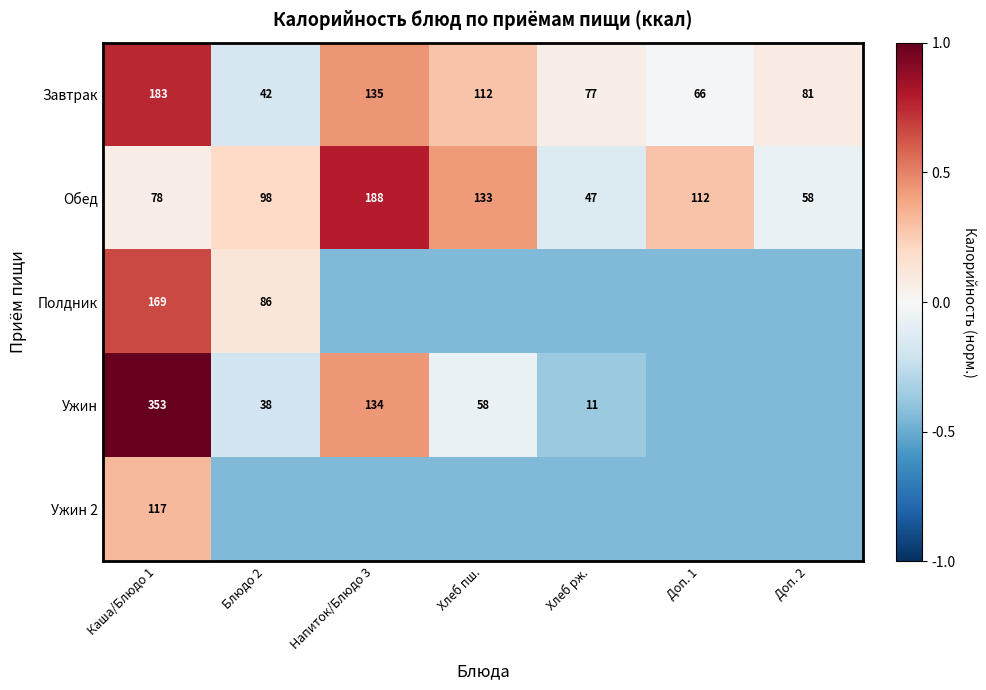

Where is Ужин 2 nearest to the value 0?

Каша/Блюдо 1